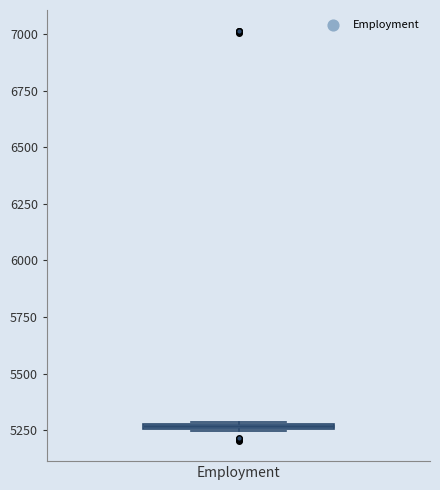

Where is the upper edge of the box for Employment on the y-axis? The values are not printed on the chart, so give them approximately, as read against the axis.

5300